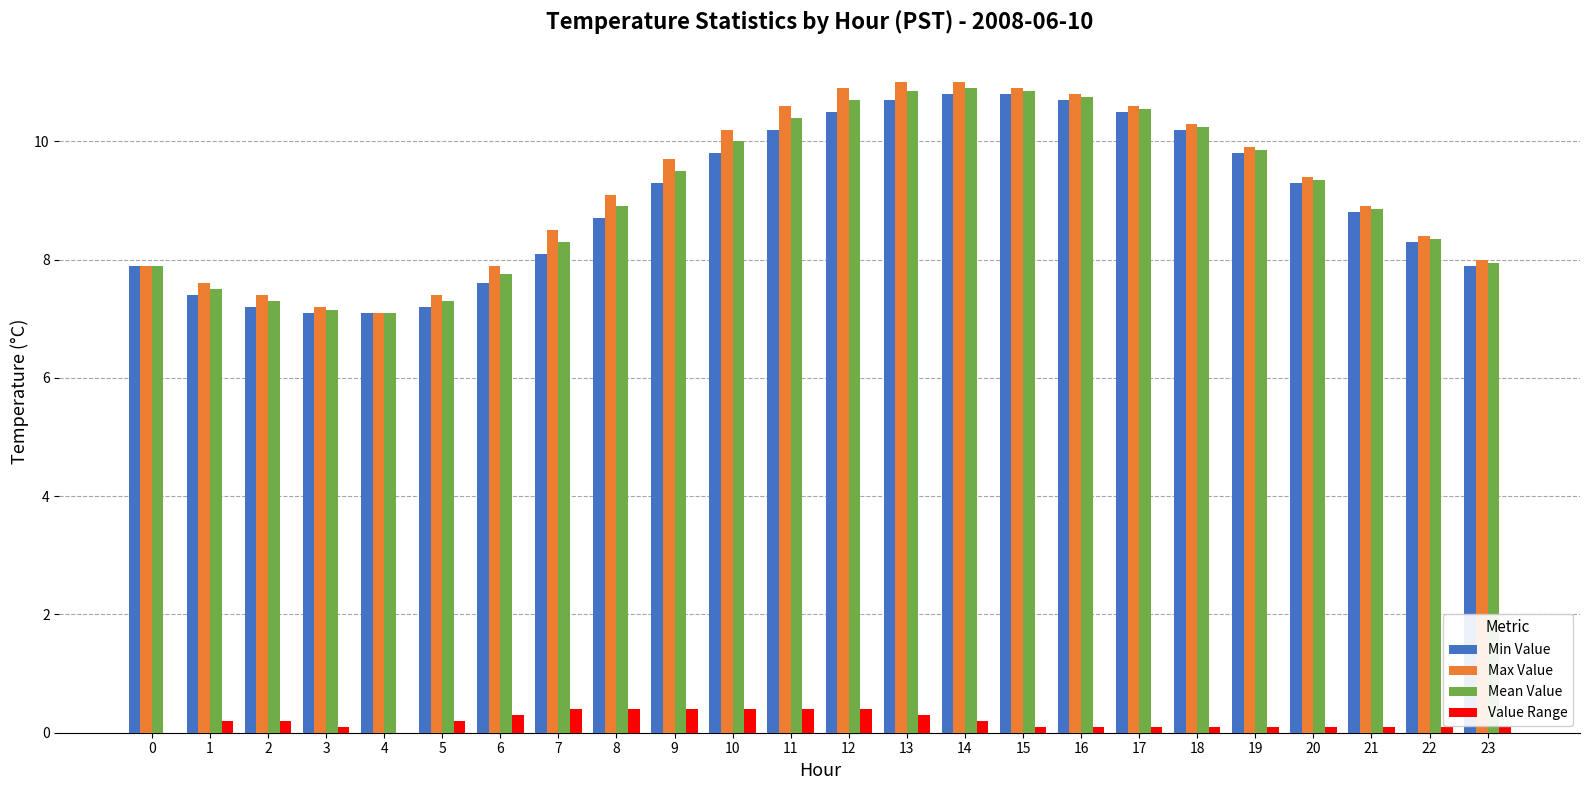

Is the value of Min Value at 23 greater than the value of Max Value at 11?

No